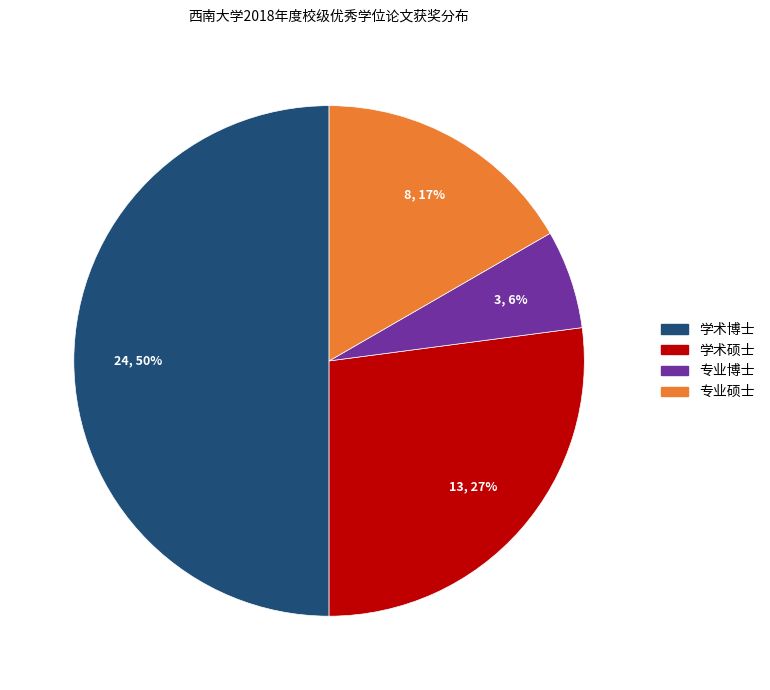

To the nearest percent, what is the difference between the largest and smallest slice percentages?

44%